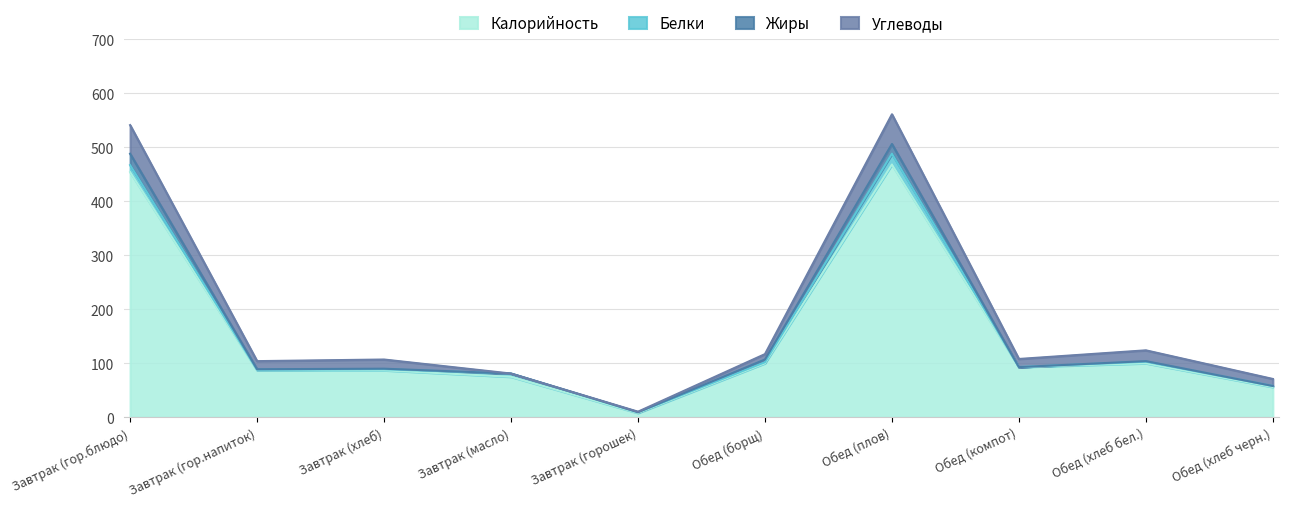

At which category is the sum across all series the highest?

Обед (плов)